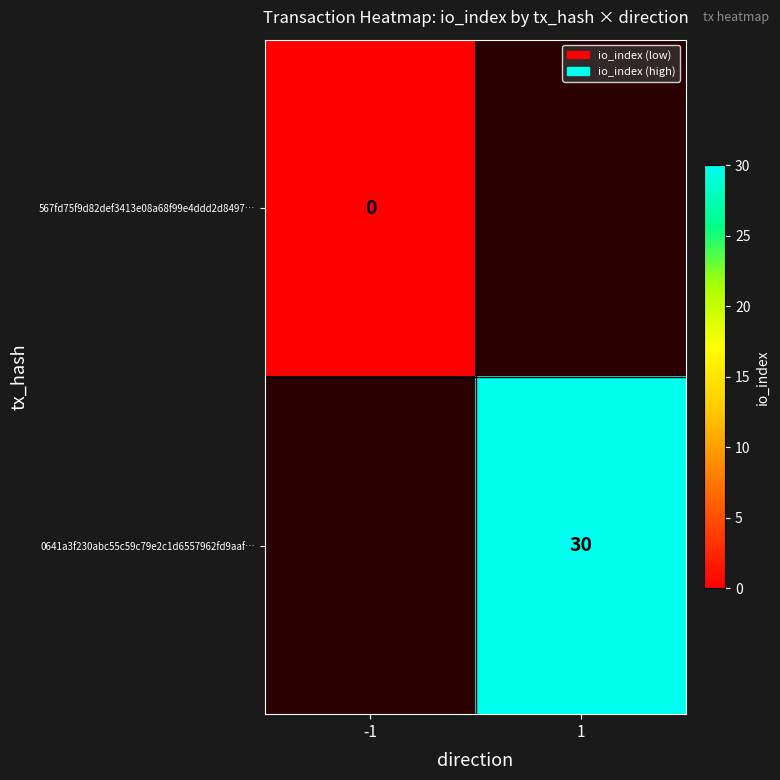

Which category has the lowest value across all series?

-1